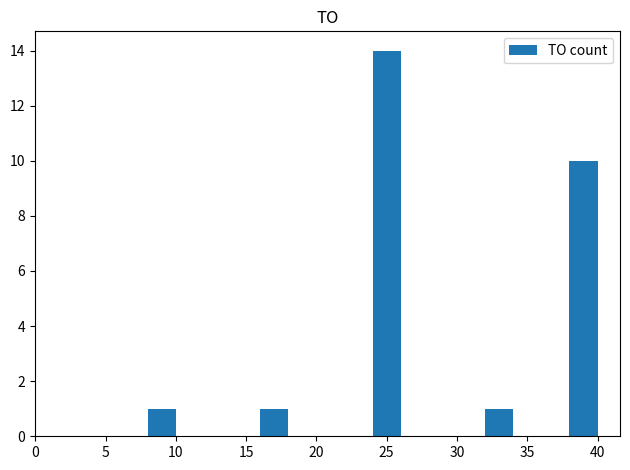

What is the sum of all values?

27